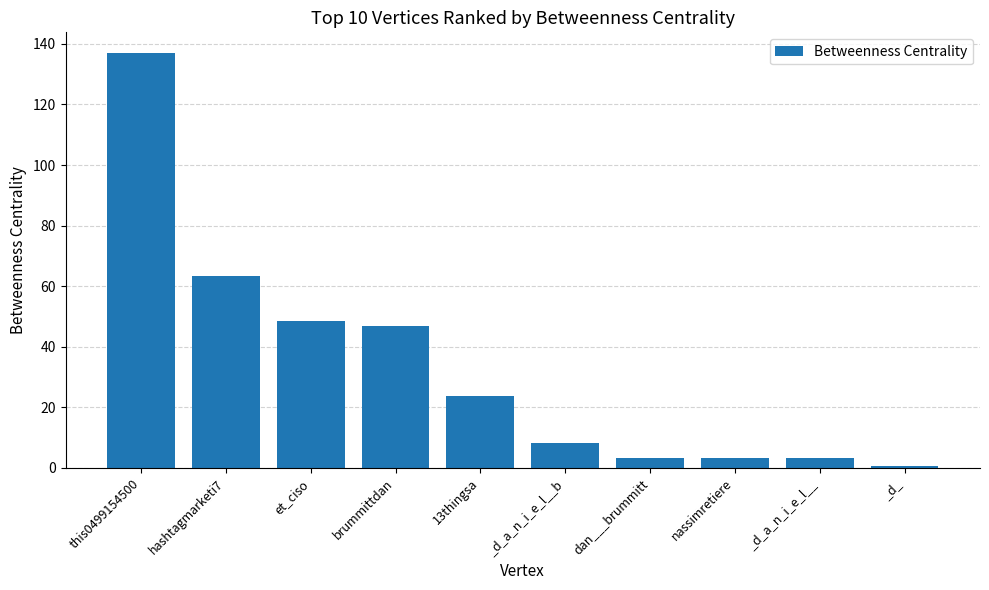

Which has a higher value, et_ciso or this0499154500?

this0499154500